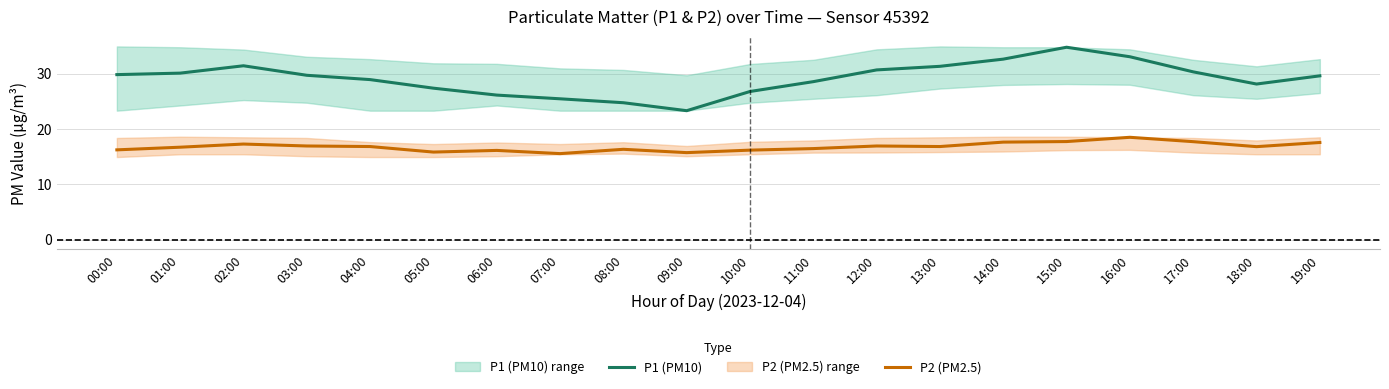

What is the value of the P1 (PM10) point at the 7th from the left?

26.1